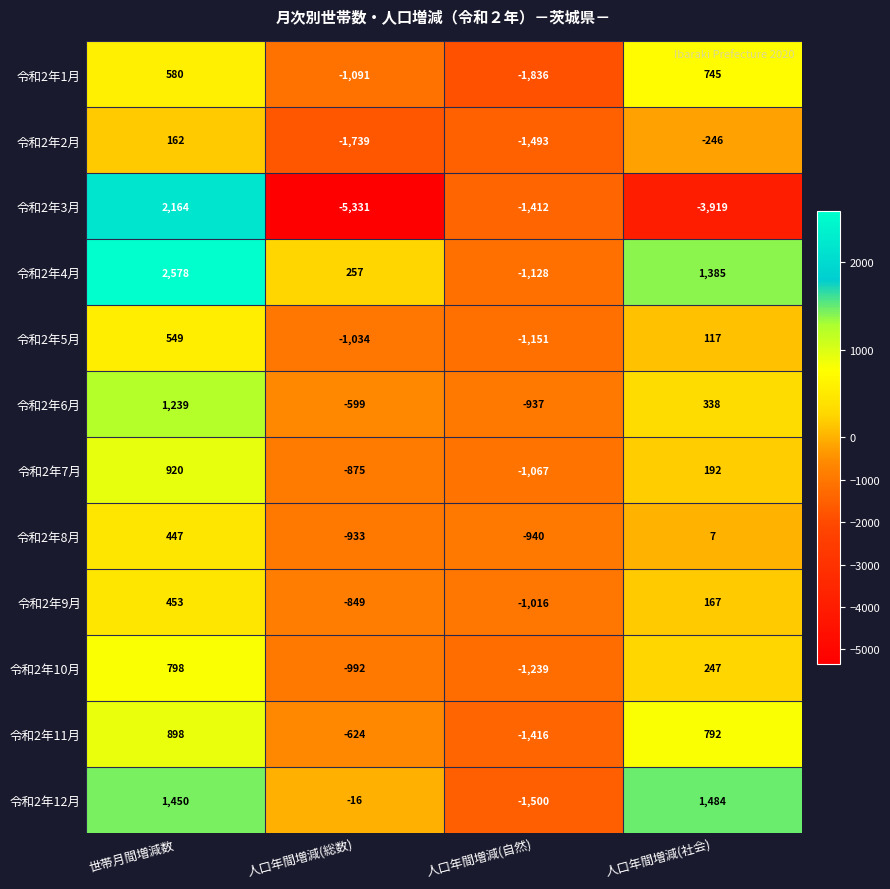

Rank the series by their maximum value, from lowest to highest.

令和2年2月, 令和2年8月, 令和2年9月, 令和2年5月, 令和2年1月, 令和2年10月, 令和2年11月, 令和2年7月, 令和2年6月, 令和2年12月, 令和2年3月, 令和2年4月